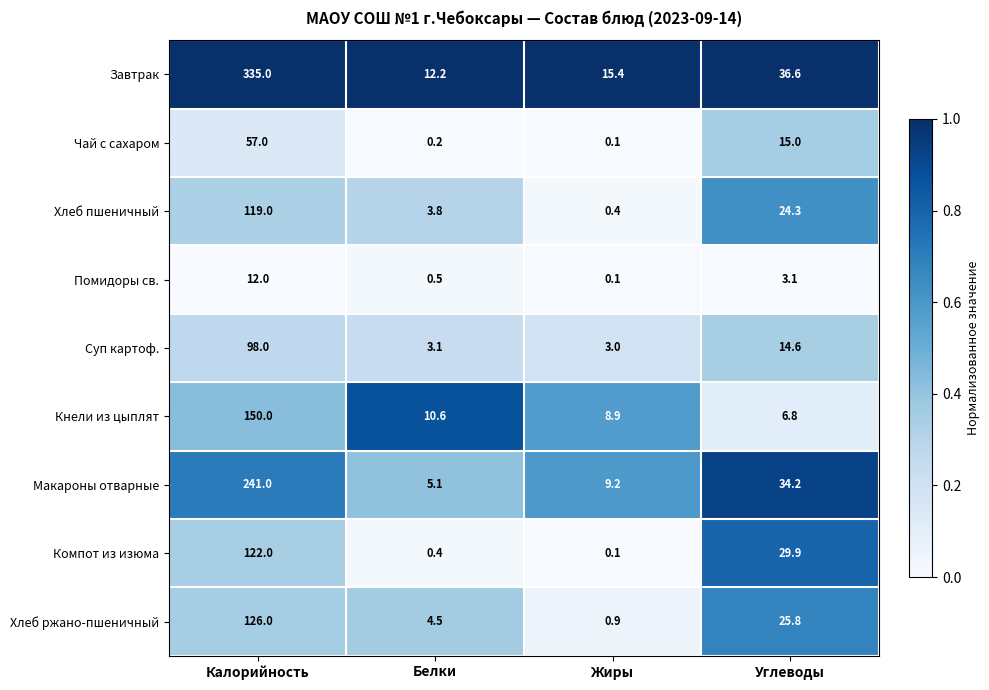

At Углеводы, list the series in order from smallest to largest.

Помидоры св., Кнели из цыплят, Суп картоф., Чай с сахаром, Хлеб пшеничный, Хлеб ржано-пшеничный, Компот из изюма, Макароны отварные, Завтрак